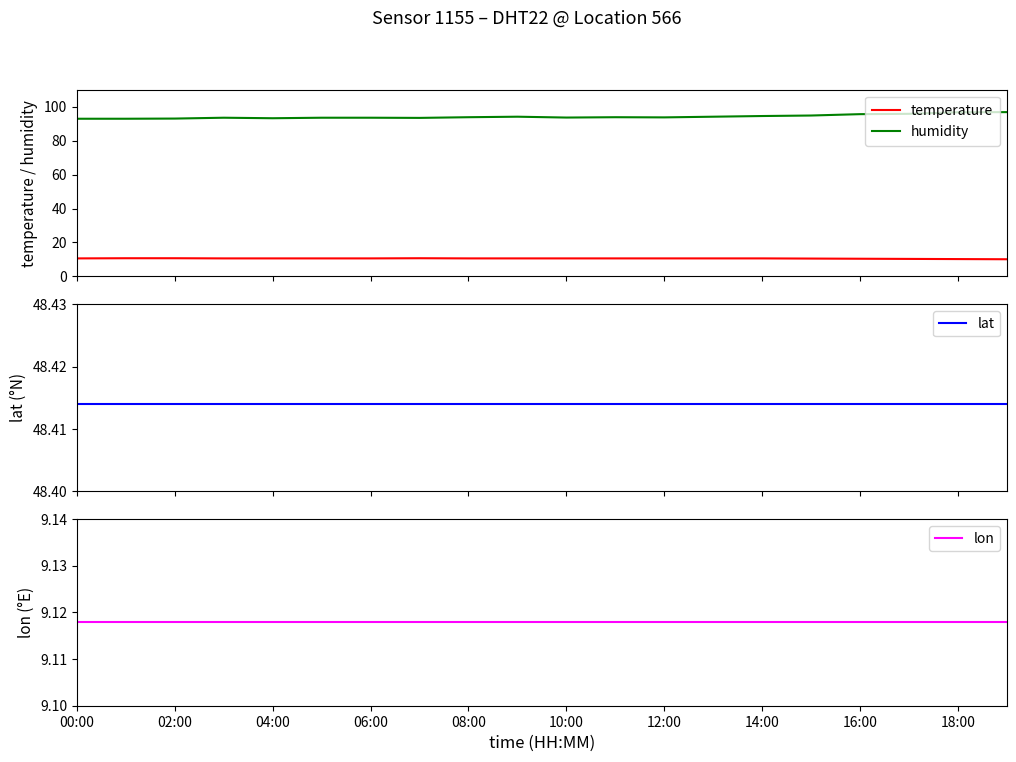

What is the highest value of the humidity series?

96.8